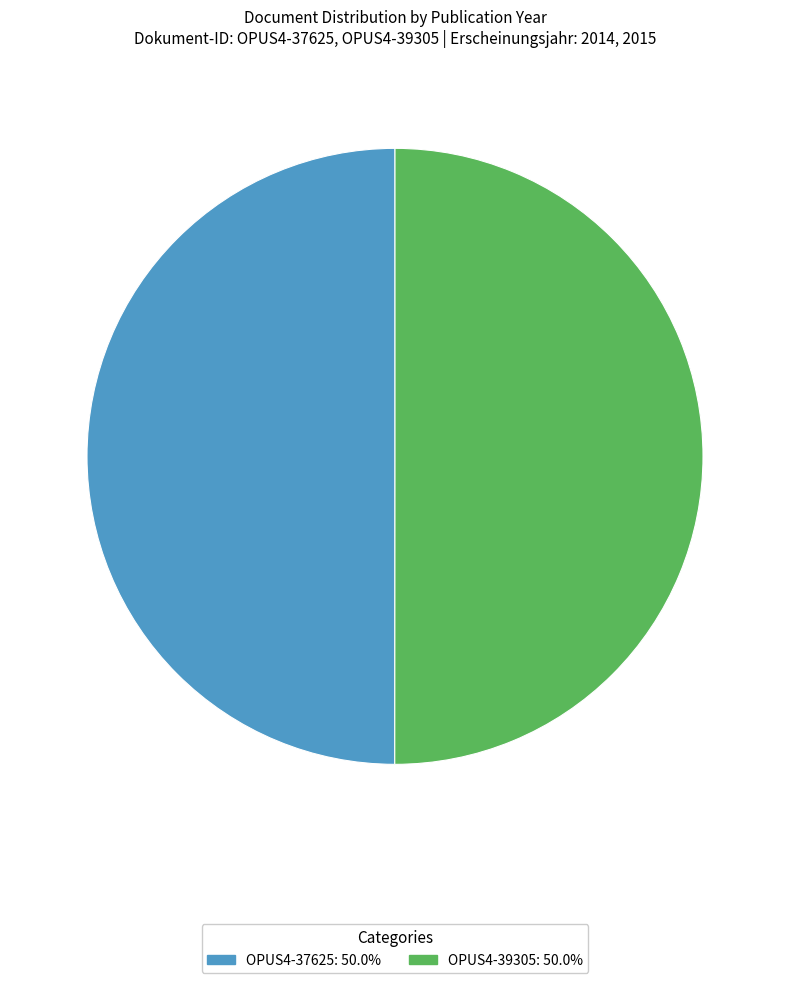

Is the sum of OPUS4-37625 and OPUS4-39305 greater than half?

Yes